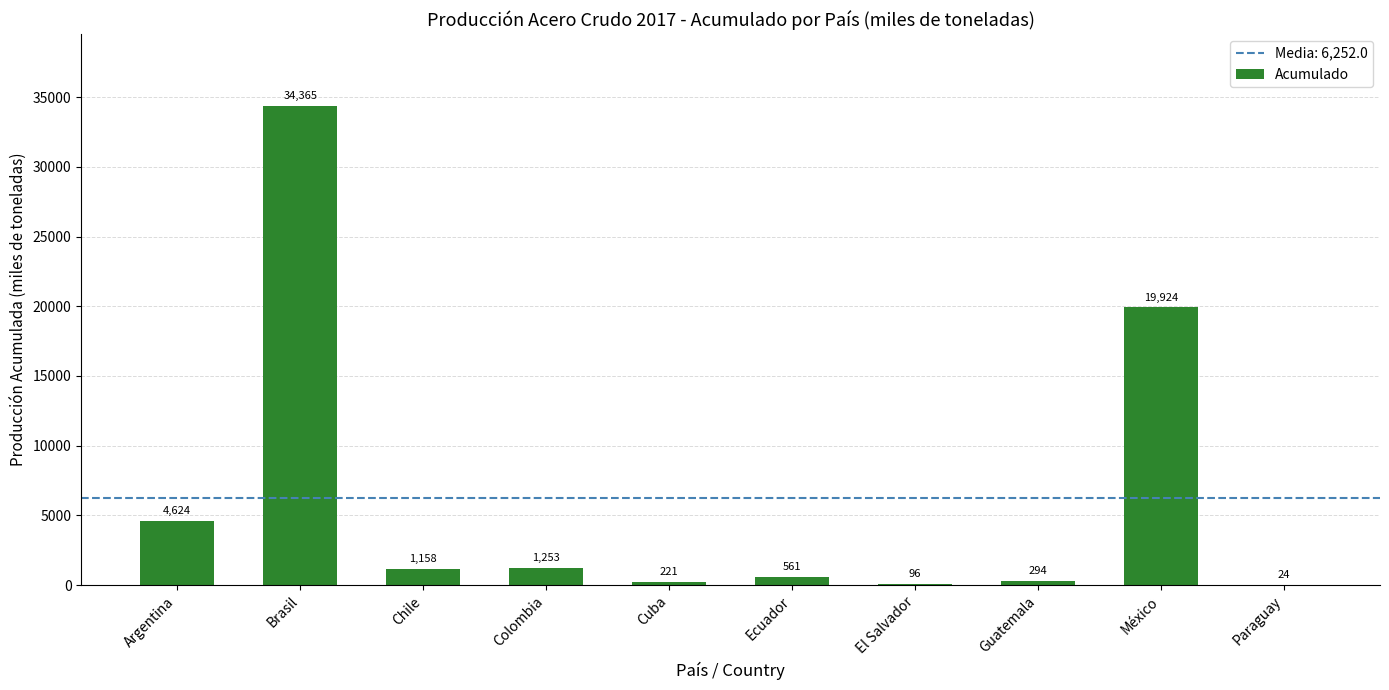

What is the sum of all values?

62520.1